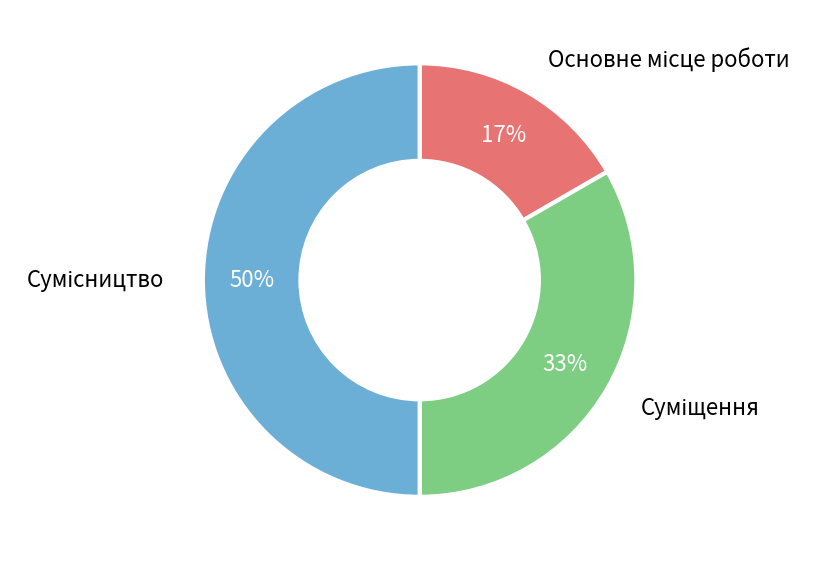

To the nearest percent, what is the difference between the largest and smallest slice percentages?

33%